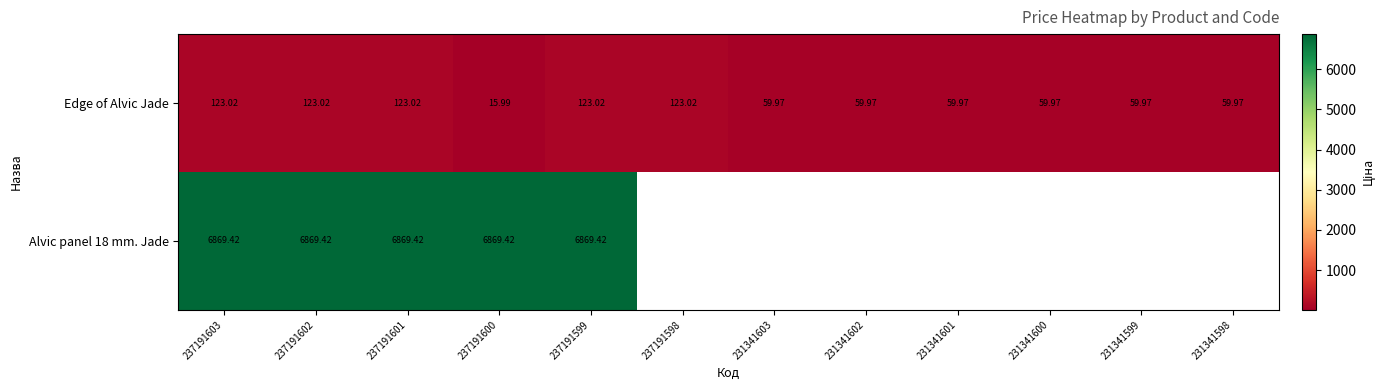

How many data points in Edge of Alvic Jade are above 59?

11